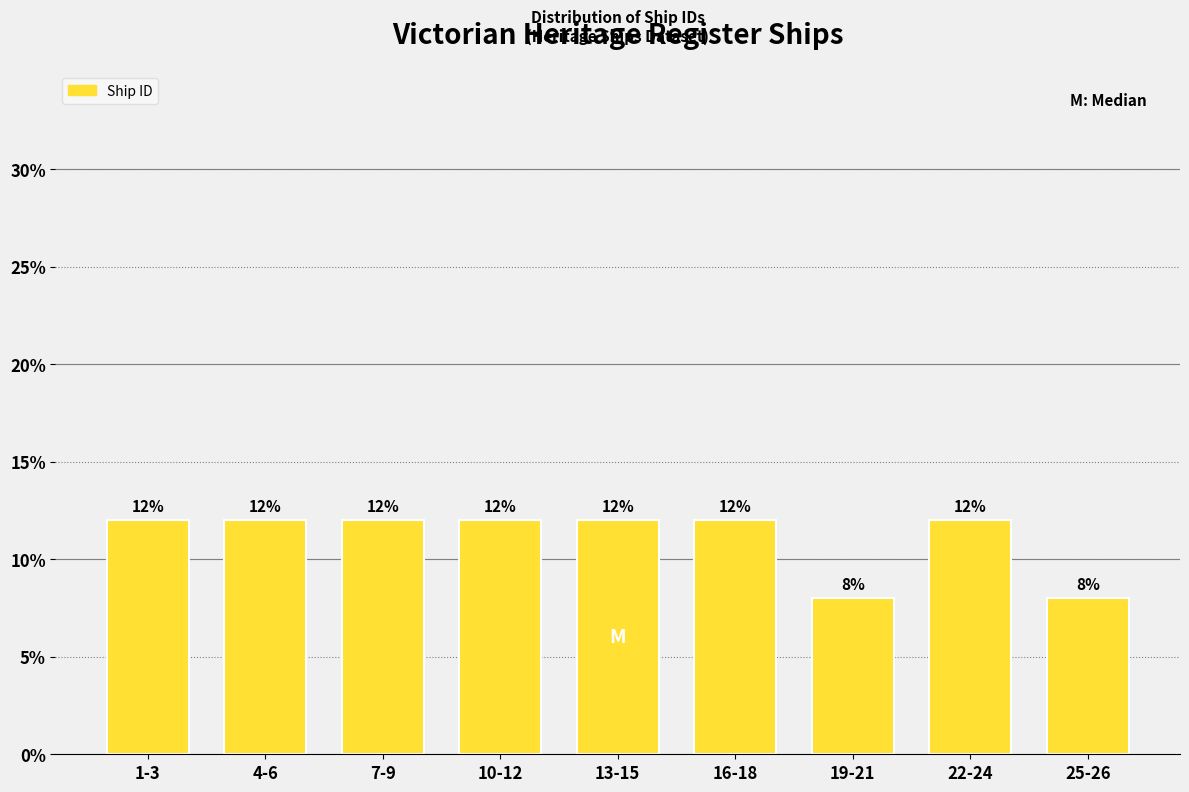

Reading left to right, list all the values displayed in this chart.

1-3=12	4-6=12	7-9=12	10-12=12	13-15=12	16-18=12	19-21=8	22-24=12	25-26=8